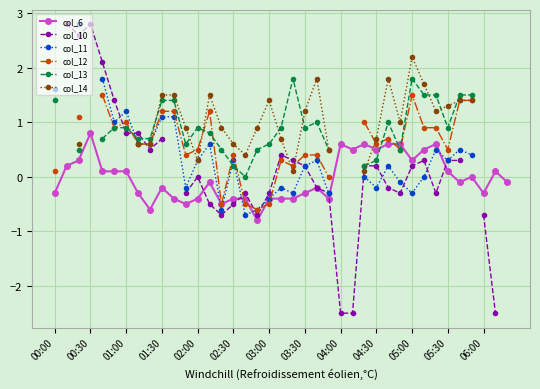

True or false: col_6 has more than 2 points higher than both neighbors.

True